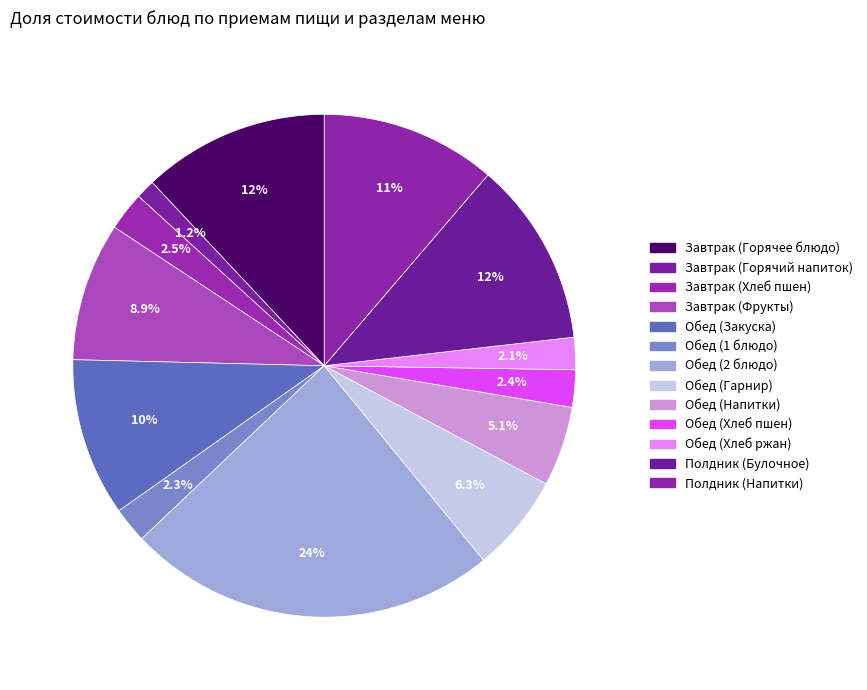

Rank the categories by value from lowest to highest.

Завтрак (Горячий напиток), Обед (Хлеб ржан), Обед (1 блюдо), Обед (Хлеб пшен), Завтрак (Хлеб пшен), Обед (Напитки), Обед (Гарнир), Завтрак (Фрукты), Обед (Закуска), Полдник (Напитки), Полдник (Булочное), Завтрак (Горячее блюдо), Обед (2 блюдо)